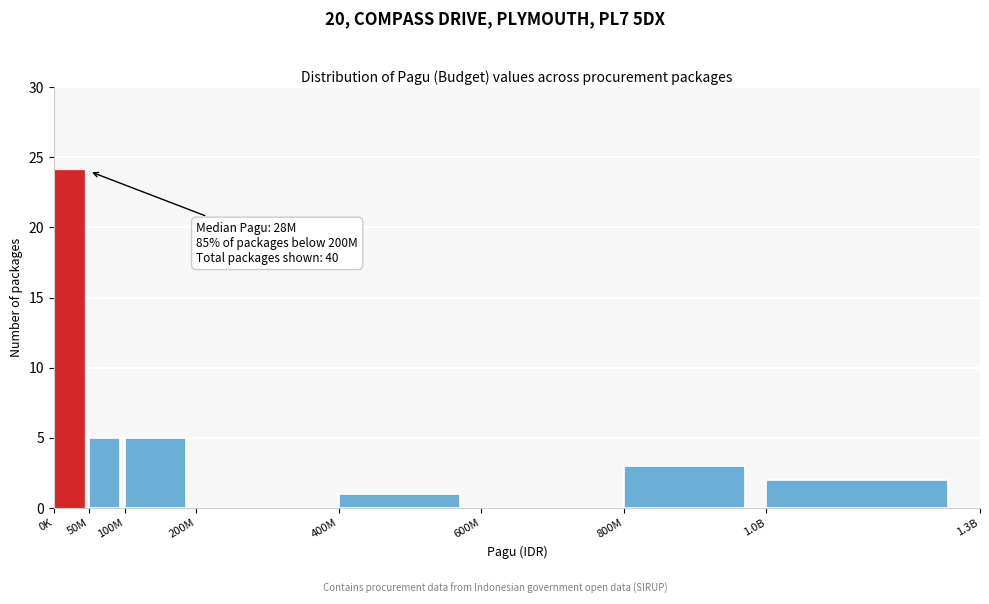

Reading right to left, transcribe all the data shown in this chart.

1.0B=2	800M=3	600M=0	400M=1	200M=0	100M=5	50M=5	0K=24